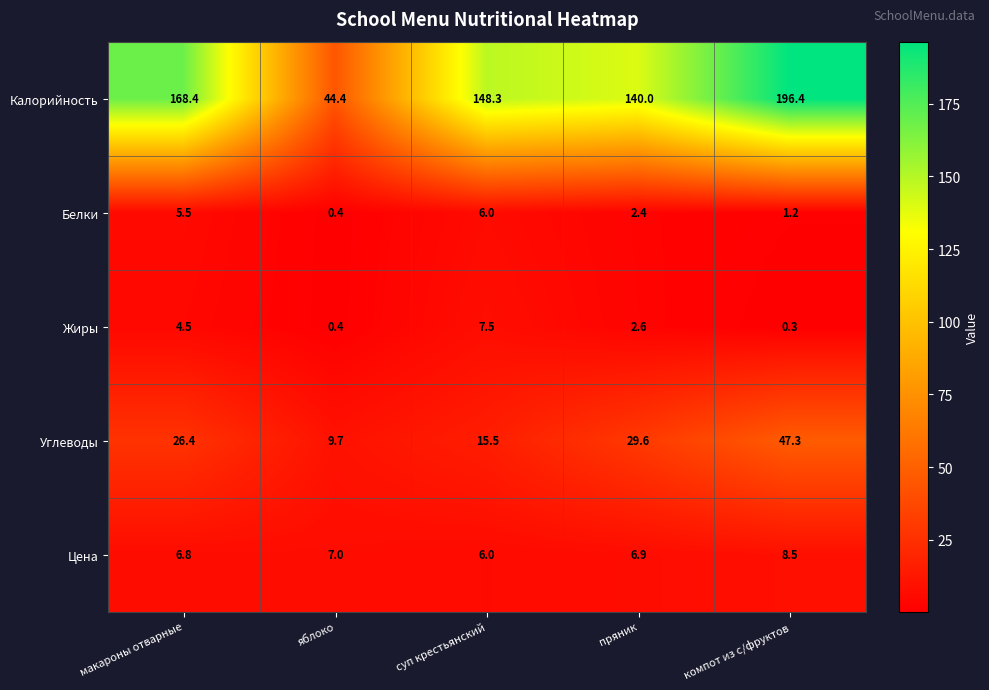

How many distinct data groups are displayed?

5